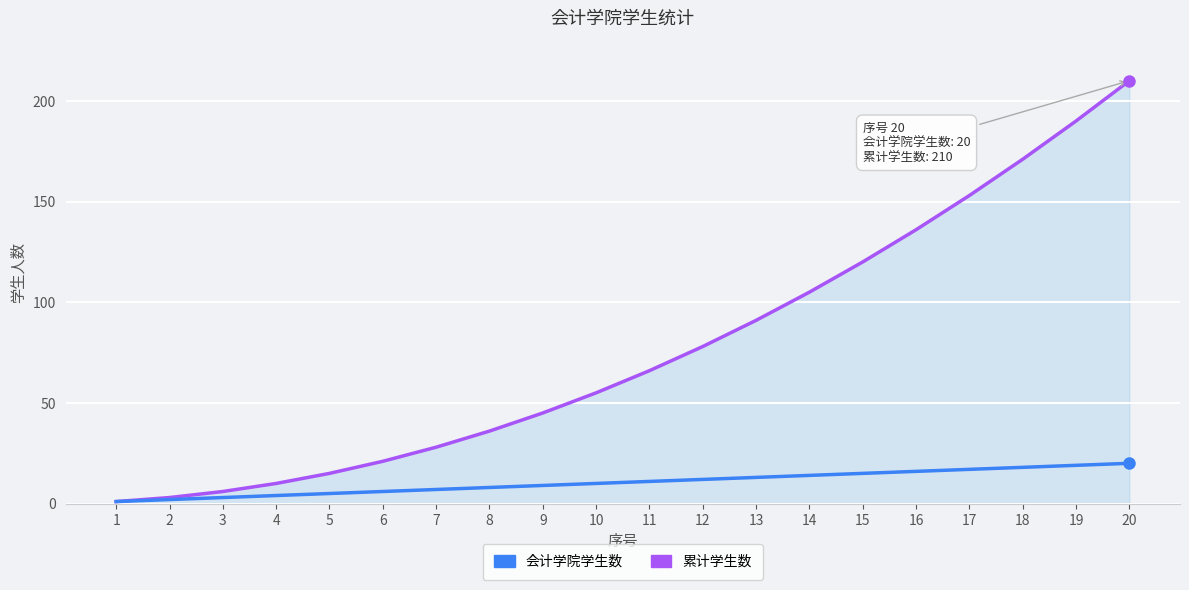

Which series has the largest total across all categories?

累计学生数